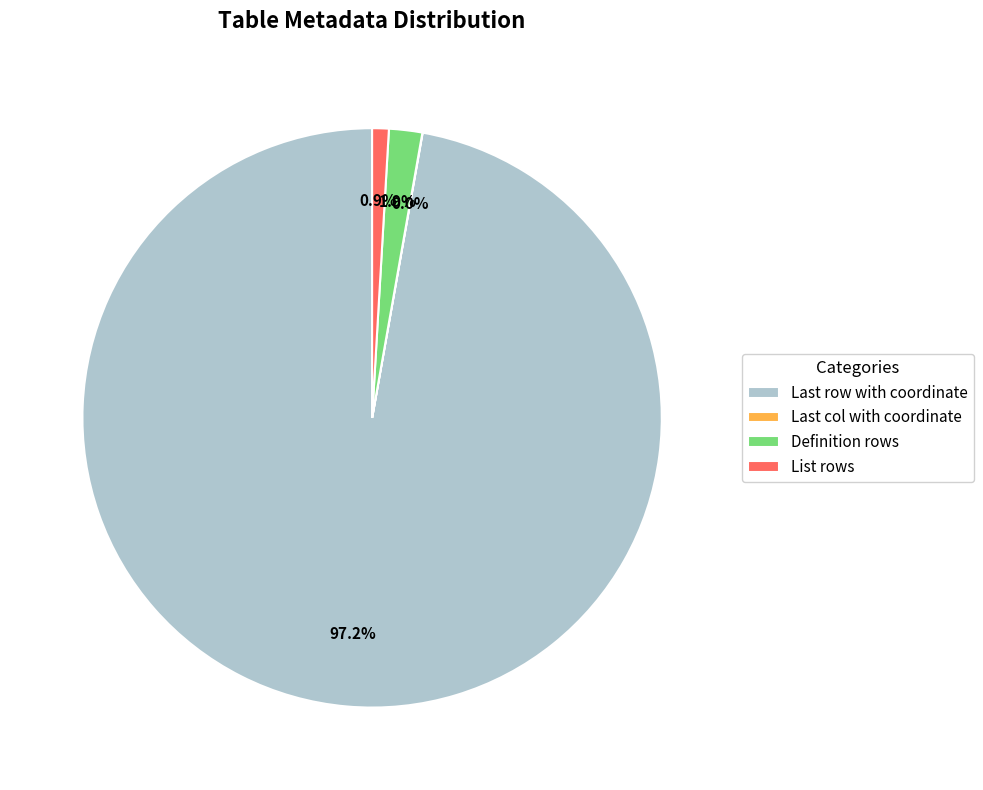

How much of the chart is everything except List rows?

99.1%